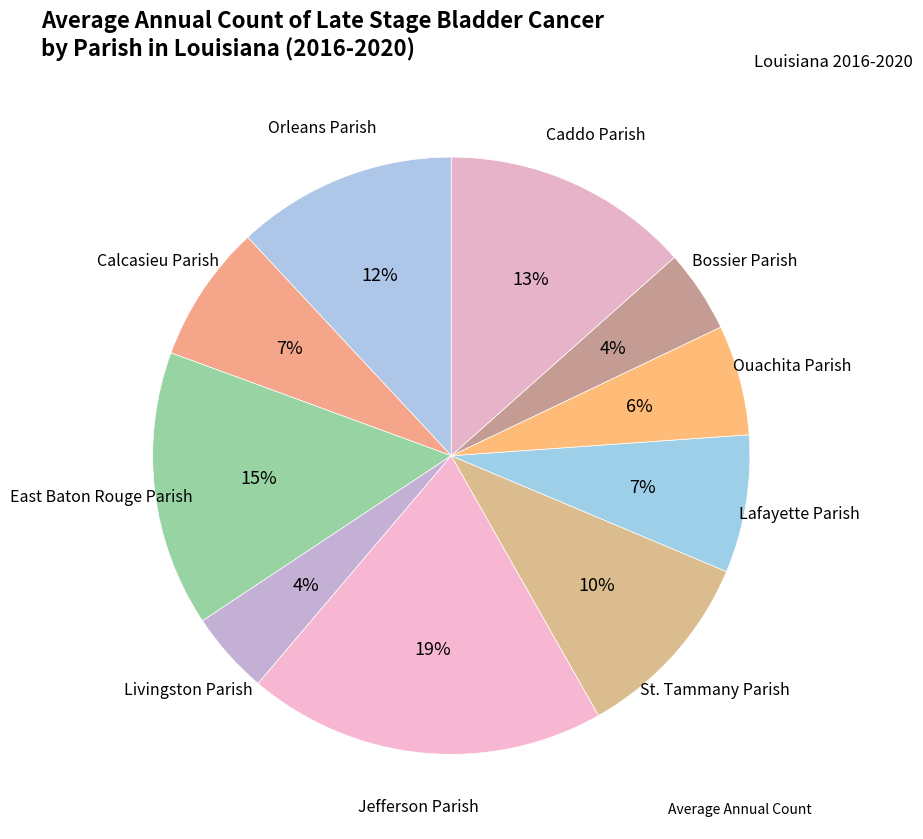

Rank the categories by value from lowest to highest.

Livingston Parish, Bossier Parish, Ouachita Parish, Calcasieu Parish, Lafayette Parish, St. Tammany Parish, Orleans Parish, Caddo Parish, East Baton Rouge Parish, Jefferson Parish